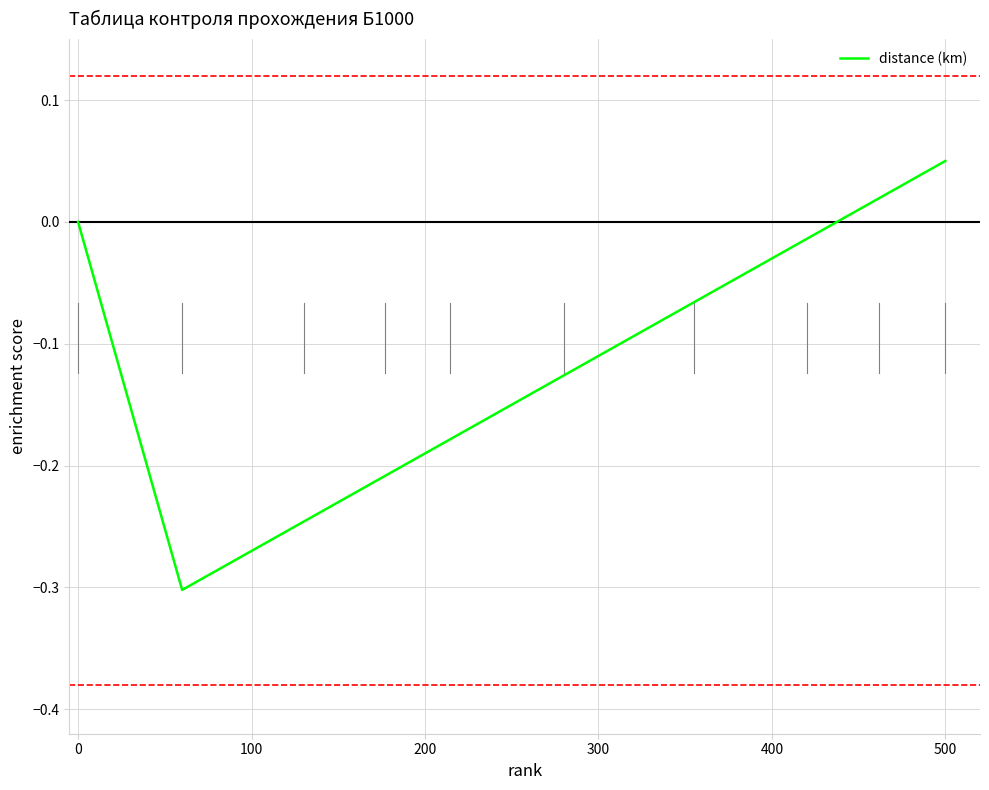

True or false: there are more than 2 points higher than both neighbors.

False